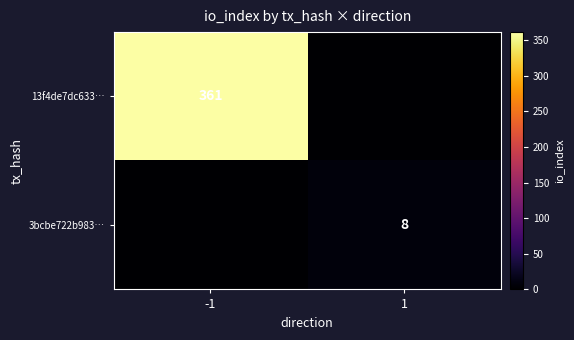

Is it true that 3bcbe722b983… equals 8 at 1?

True